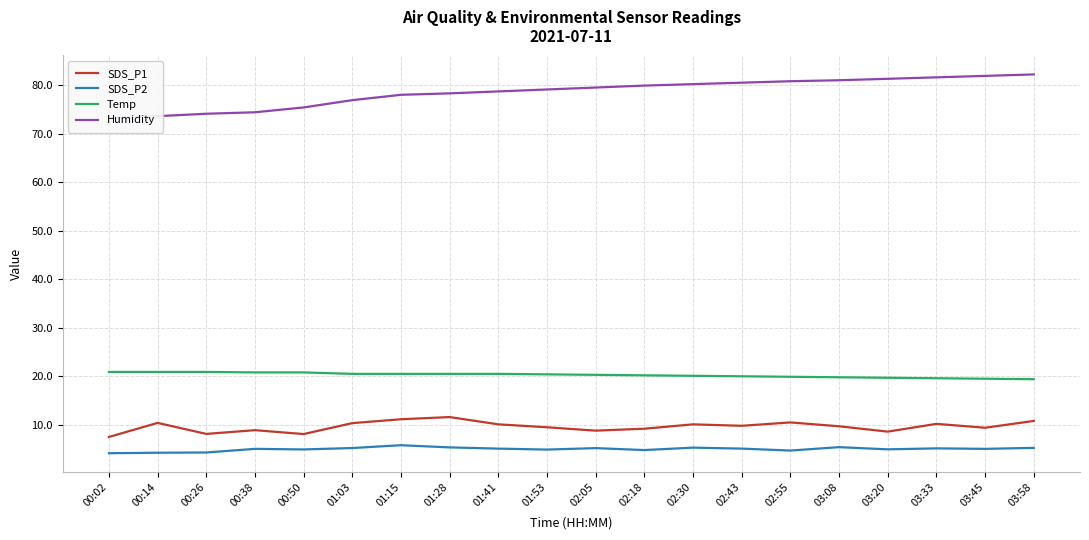

Between 01:41 and 03:58, which is larger?

03:58